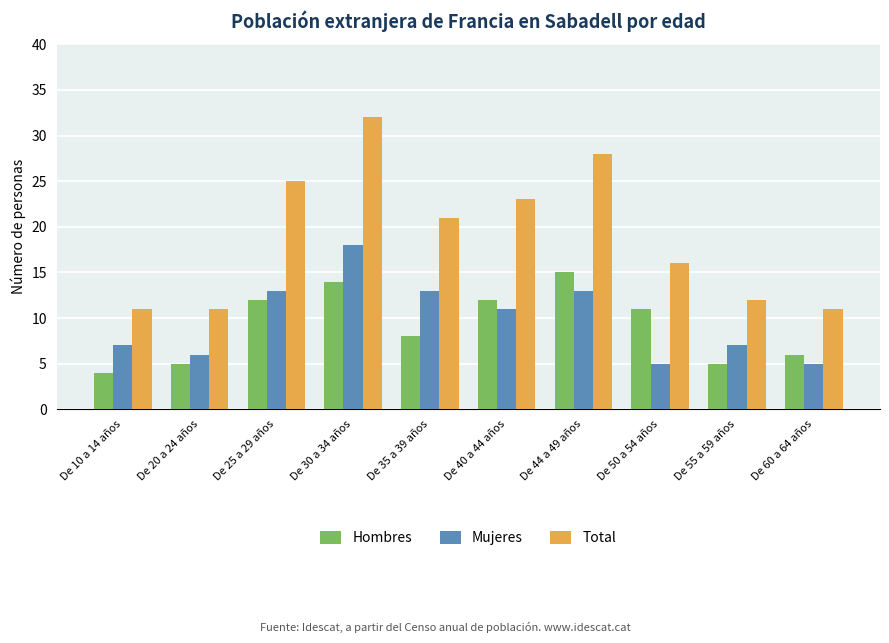

What is the maximum value for Total?

32